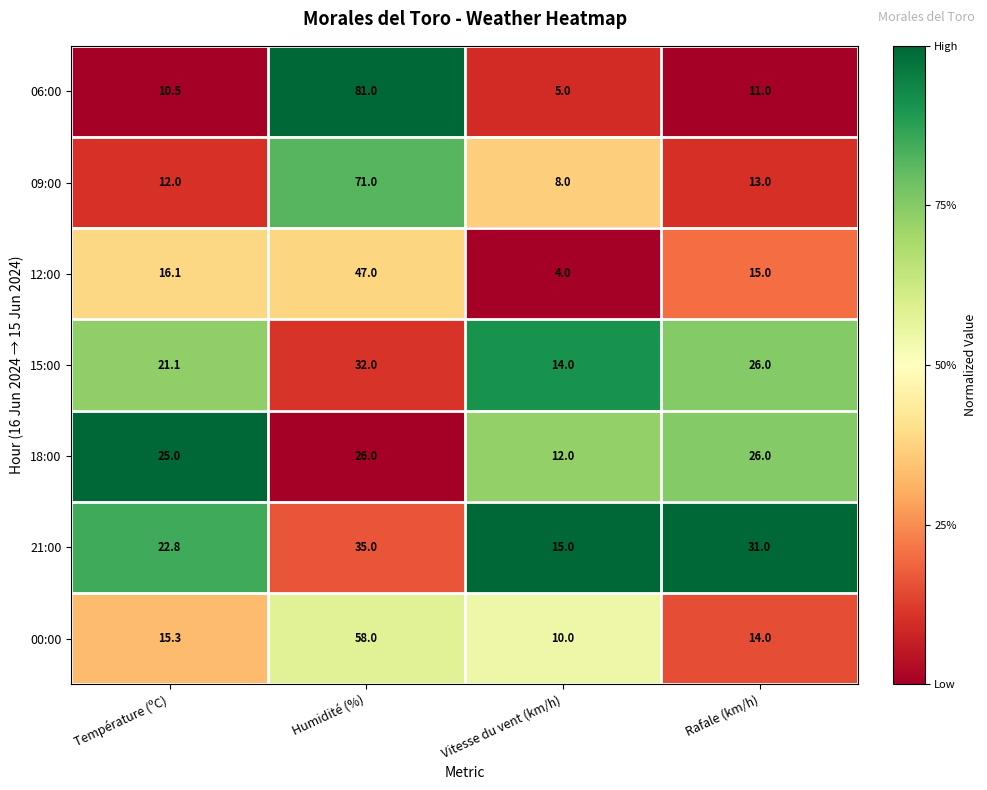

Reading right to left, transcribe all the data shown in this chart.

06:00: 11.0	5.0	81.0	10.5
09:00: 13.0	8.0	71.0	12.0
12:00: 15.0	4.0	47.0	16.1
15:00: 26.0	14.0	32.0	21.1
18:00: 26.0	12.0	26.0	25.0
21:00: 31.0	15.0	35.0	22.8
00:00: 14.0	10.0	58.0	15.3